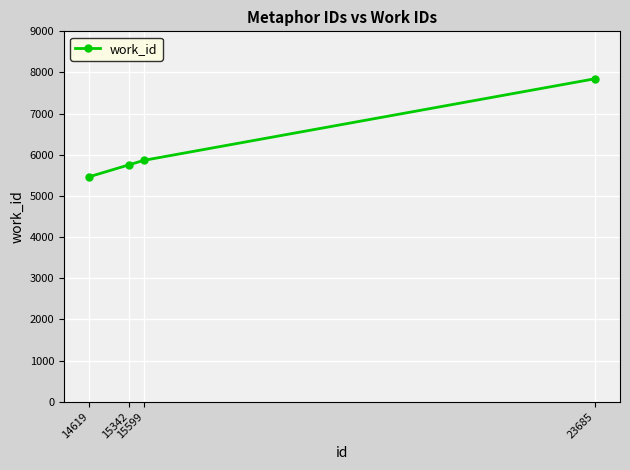

Does the chart have visible grid lines?

Yes